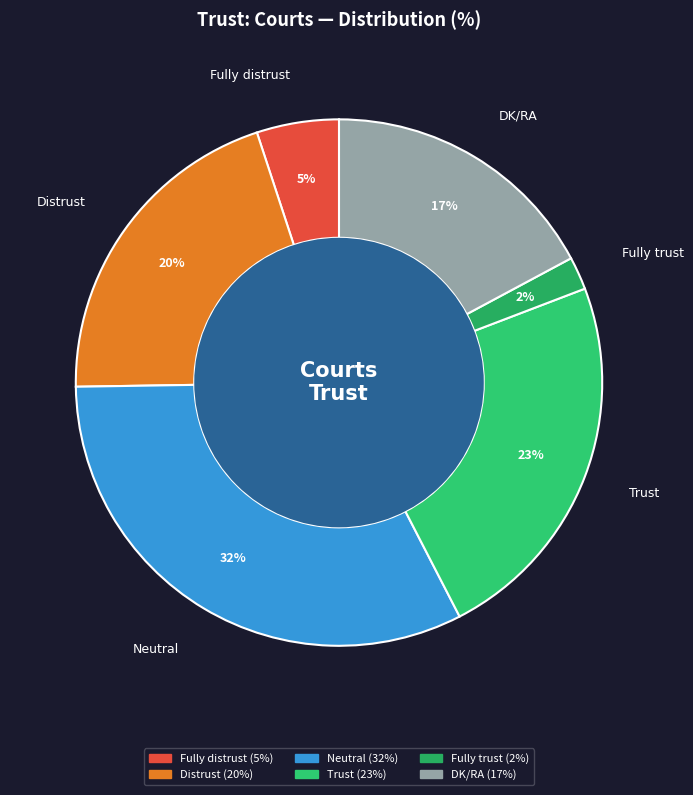

How many segments does this pie chart have?

6